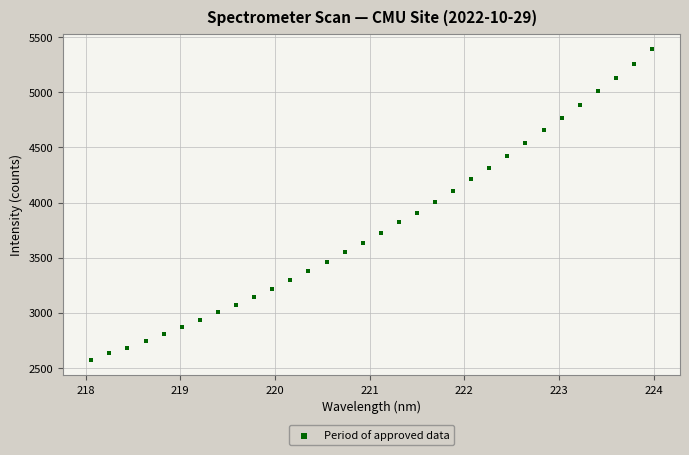

What is the range of X values (max minus min)?

5.9